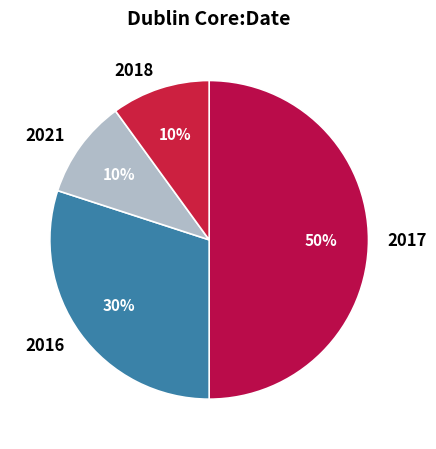

What is the largest slice in the pie chart?

2017